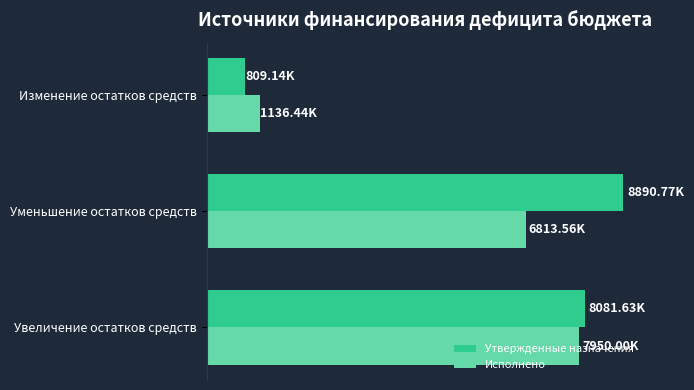

What are all the series names shown in the legend?

Утвержденные назначения, Исполнено